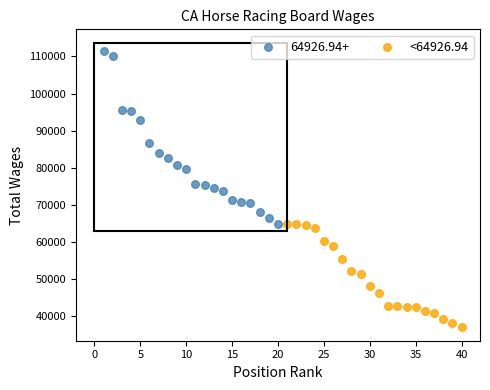

Which series contains the highest Y value?

64926.94+